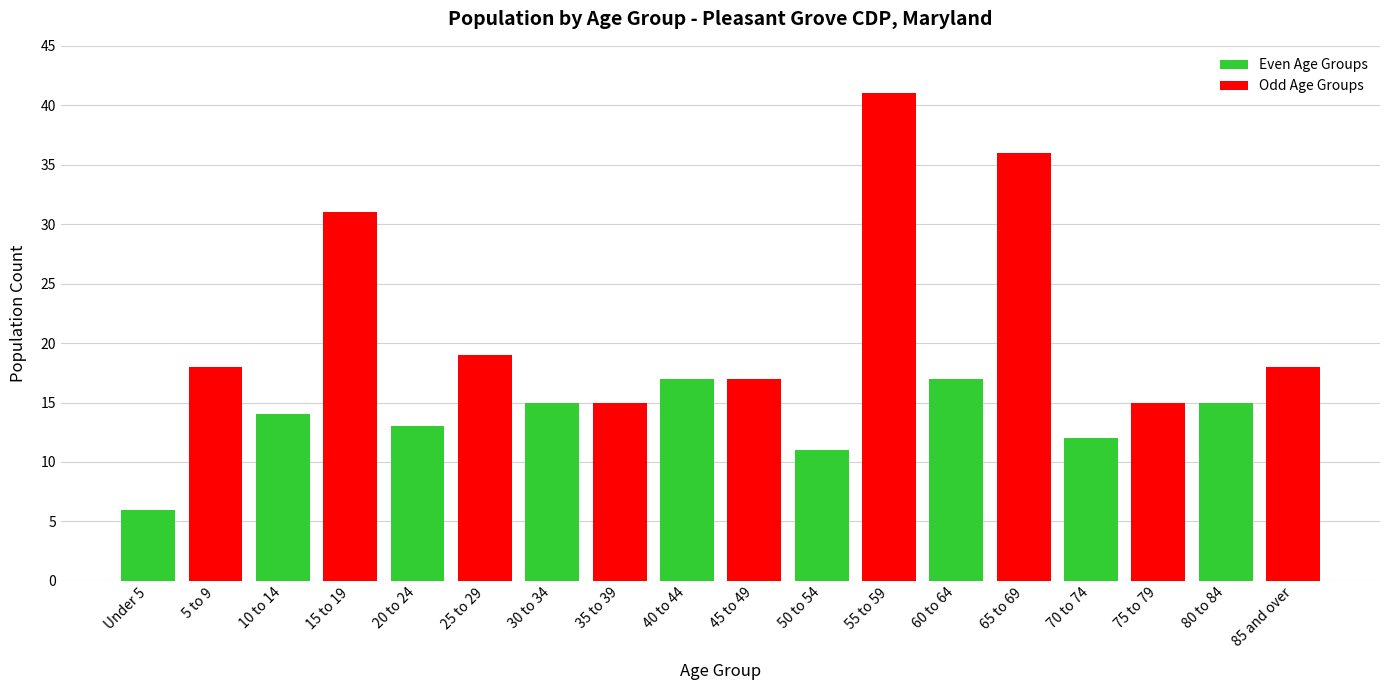

The value at 50 to 54 is 11. True or false?

True